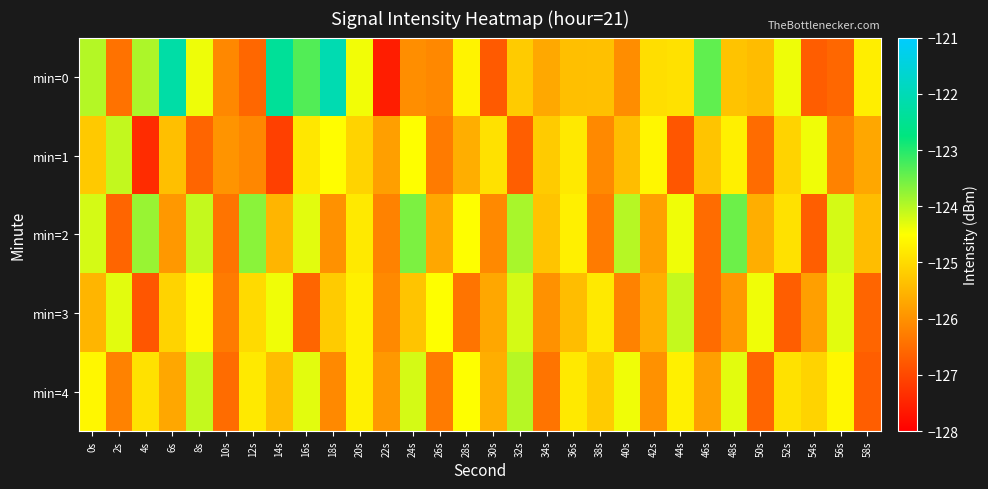

Rank the series at 34s from highest to lowest value.

min=1, min=2, min=0, min=3, min=4